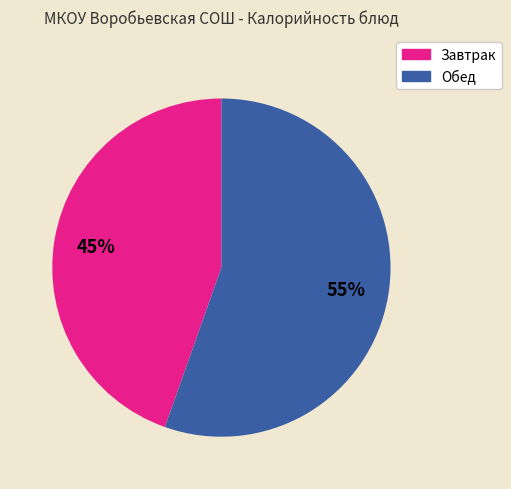

Is there a majority slice in this chart?

Yes